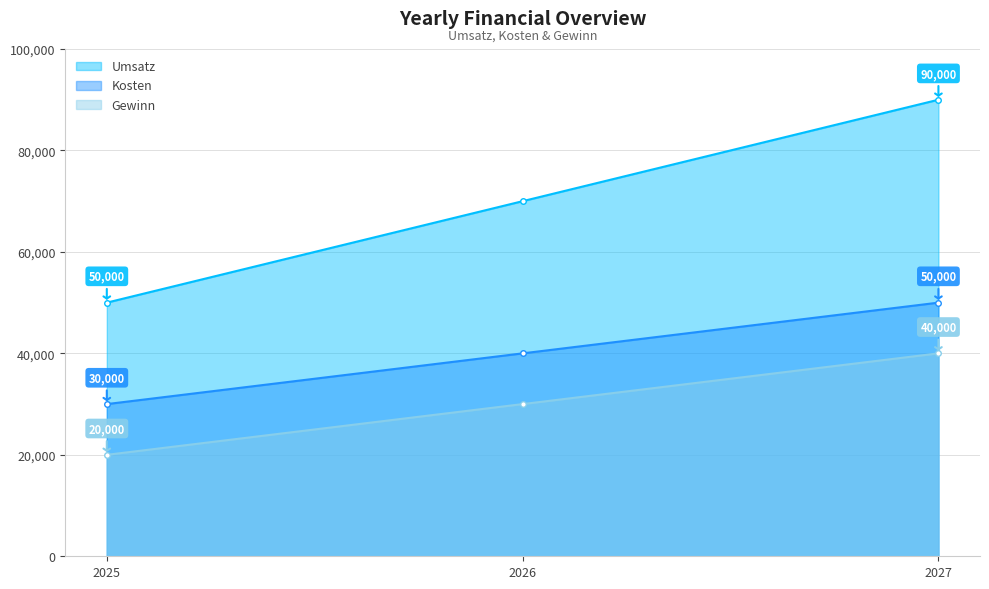

What is the sum of all Kosten values?

120000